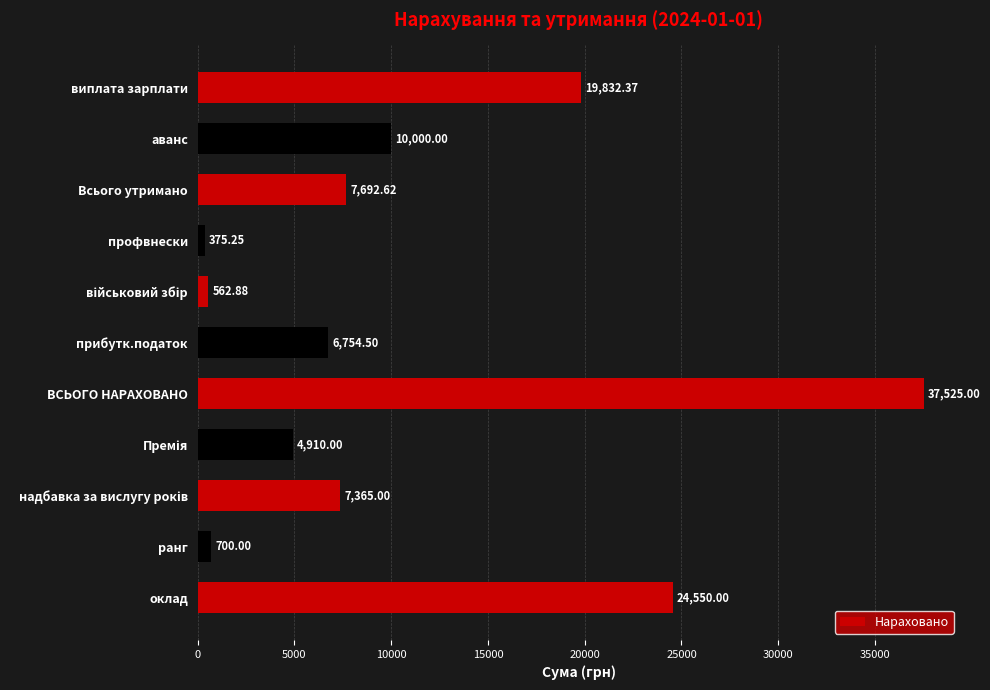

Which has a higher value, профвнески or аванс?

аванс